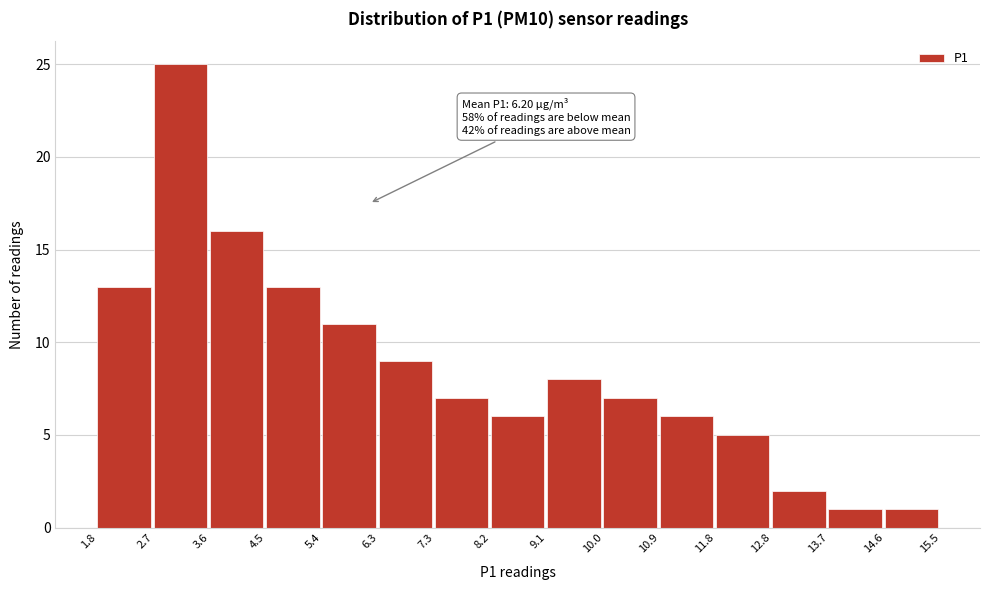

Which range on the x-axis has the tallest bar?

2.7 to 3.6